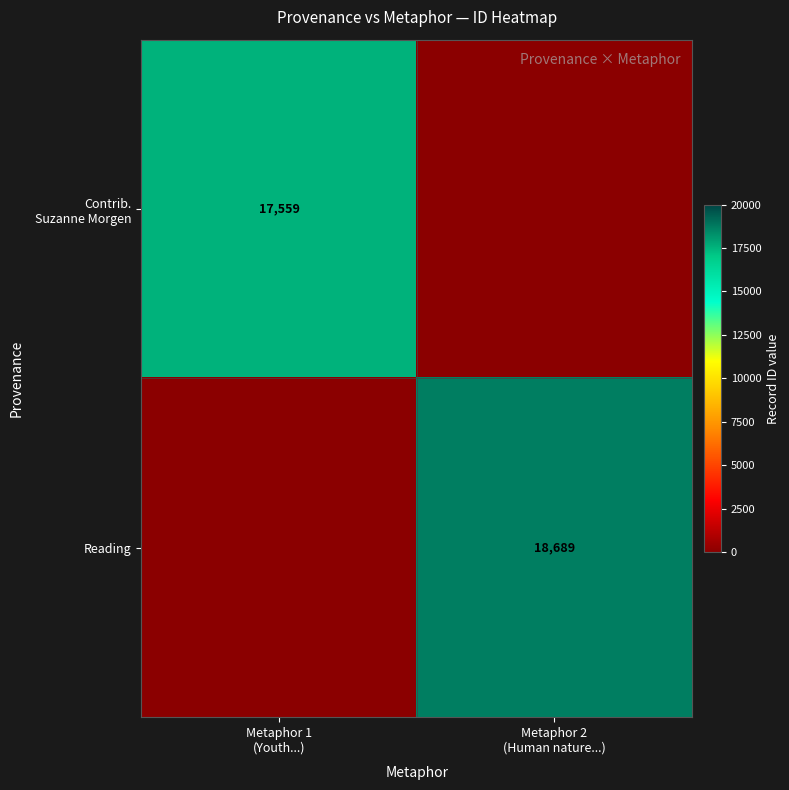

The Contrib. Suzanne Morgen series shows 8552 at Metaphor 2 (Human nature...). True or false?

False